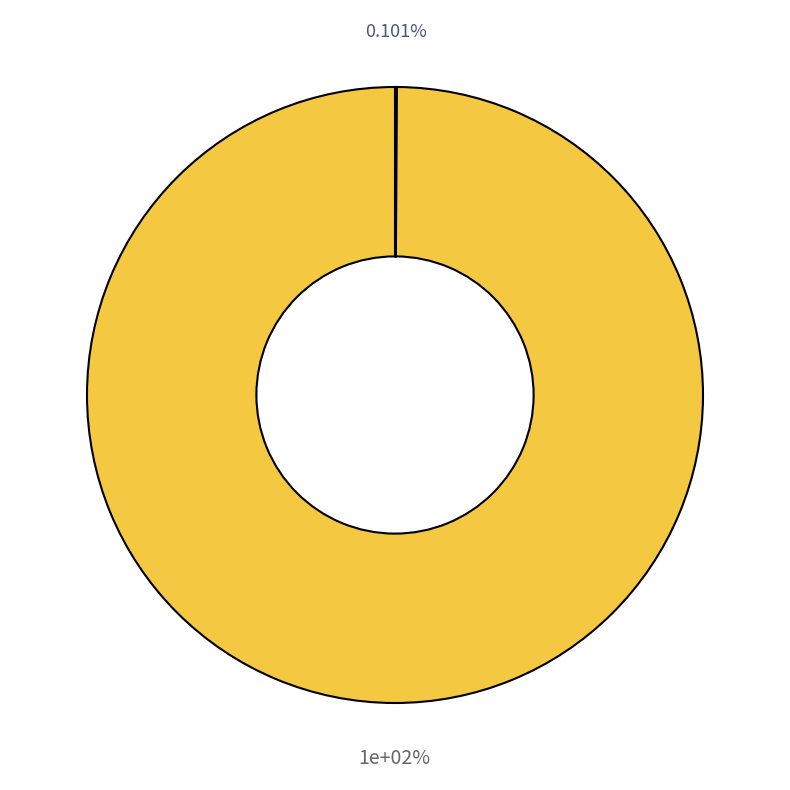

Is 2013 the majority of the pie?

No